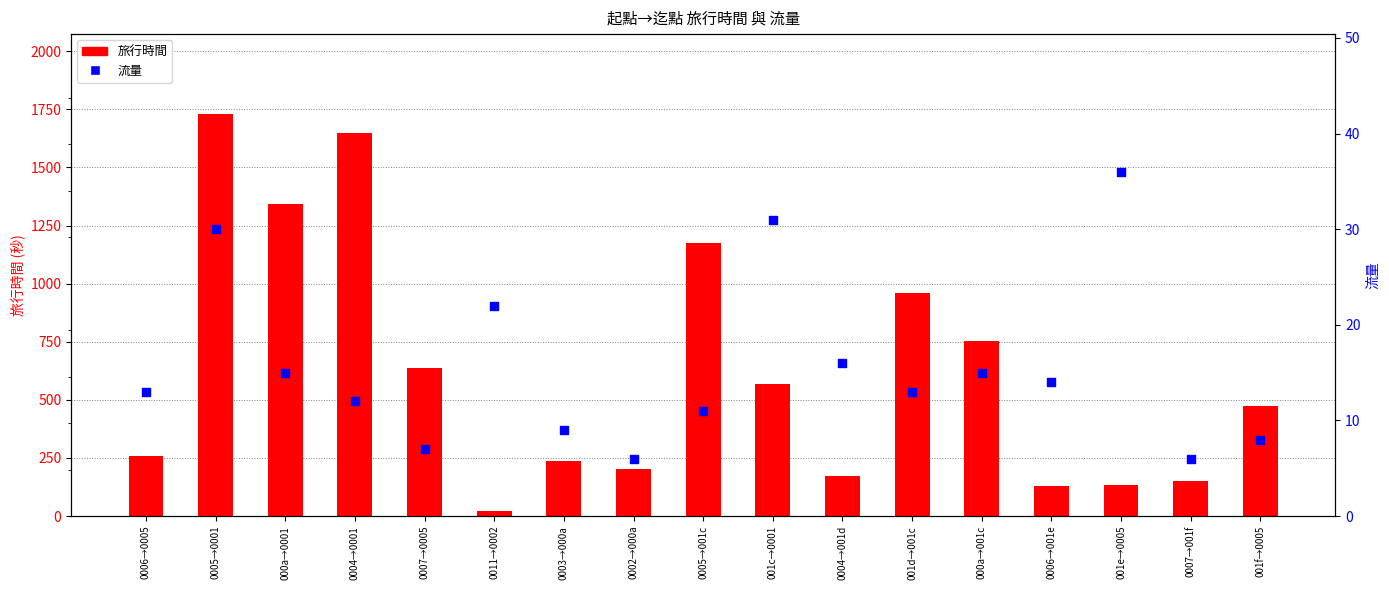

Which series contains the highest Y value?

旅行時間